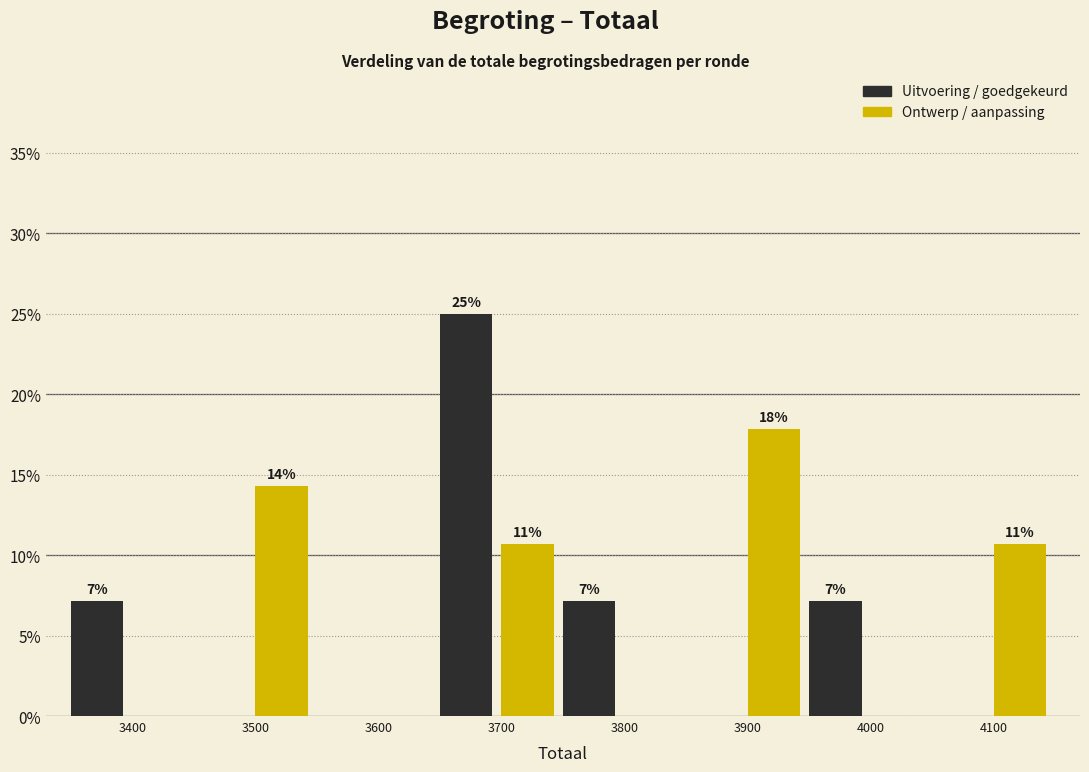

Are the bars horizontal?

No